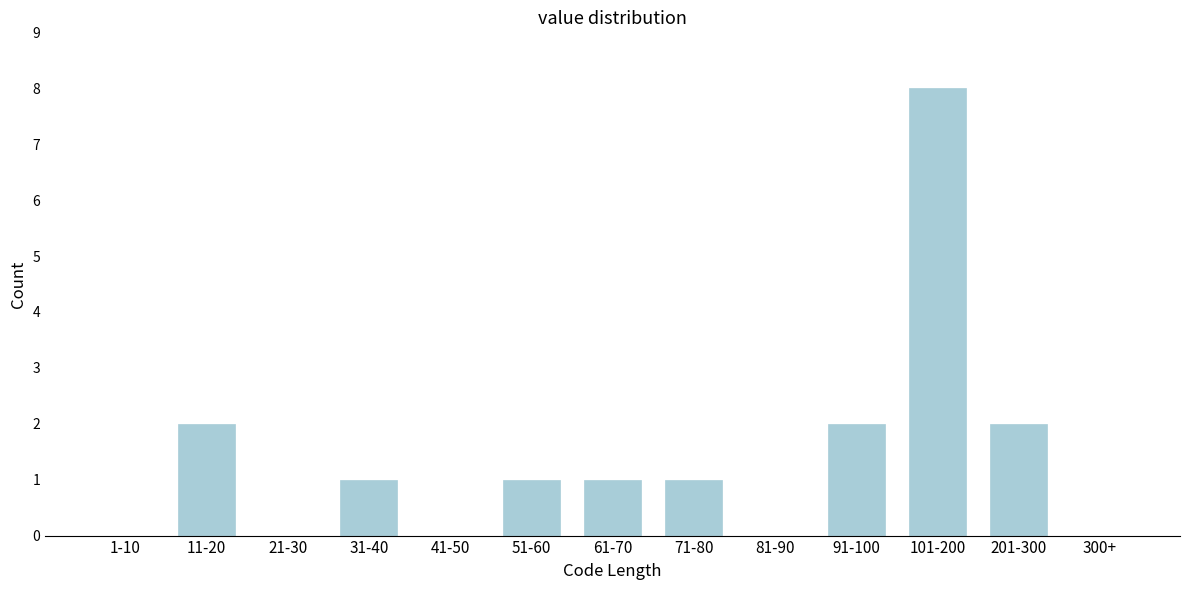

Reading left to right, extract all data points from this chart.

1-10=0	11-20=2	21-30=0	31-40=1	41-50=0	51-60=1	61-70=1	71-80=1	81-90=0	91-100=2	101-200=8	201-300=2	300+=0